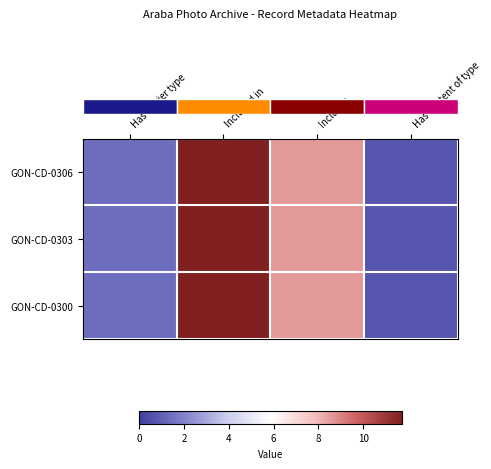

At which category is the sum across all series the highest?

Included in